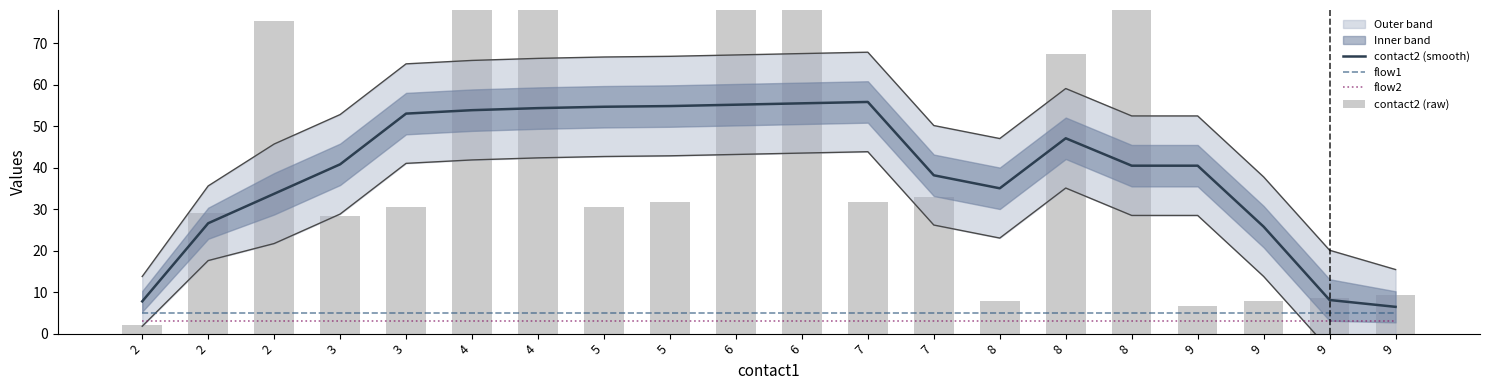

Which series changed the most between 2 and 4?

contact2 (raw)